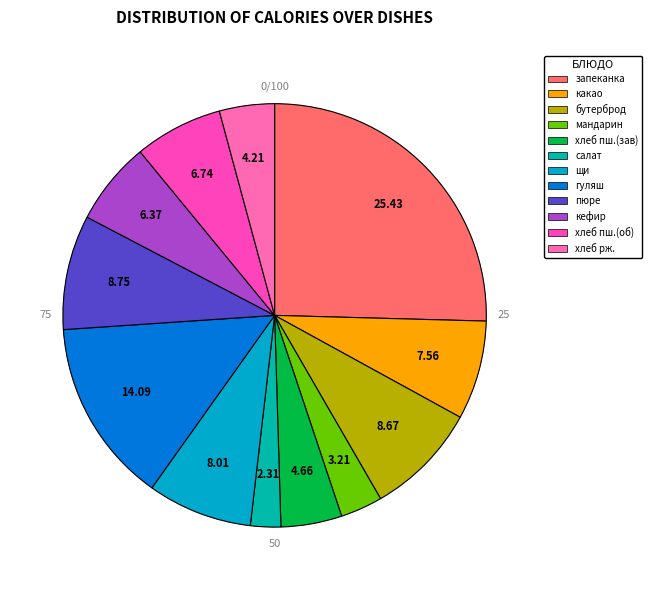

Does хлеб пшеничный (обед) account for over 50% of the chart?

No